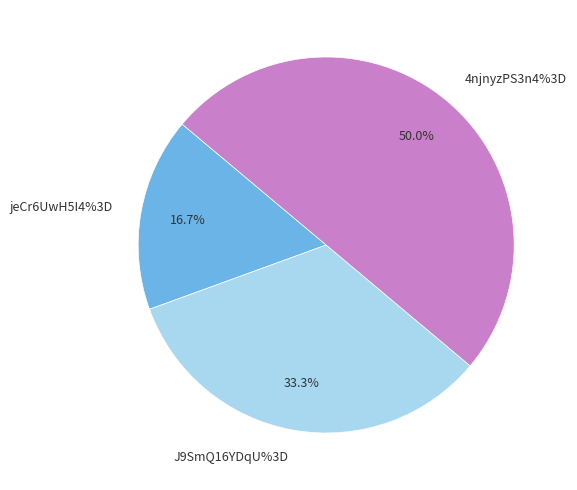

To the nearest percent, what is the difference between the largest and smallest slice percentages?

33%